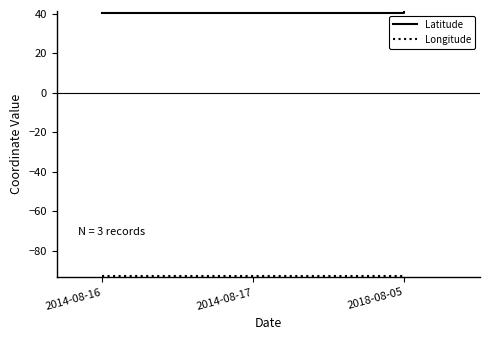

The value of Latitude at 2014-08-17 is 71.9. True or false?

False